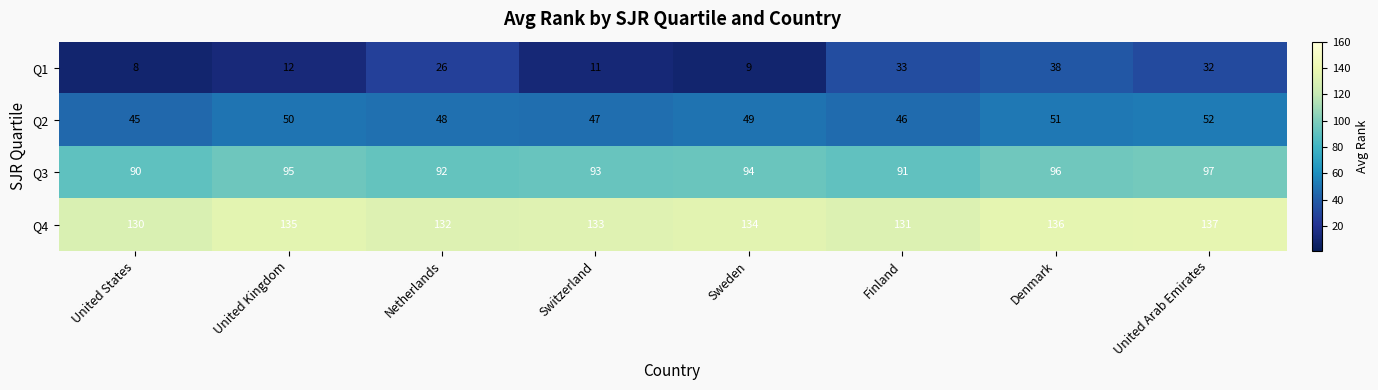

List the series in order of their peak value, lowest first.

Q1, Q2, Q3, Q4